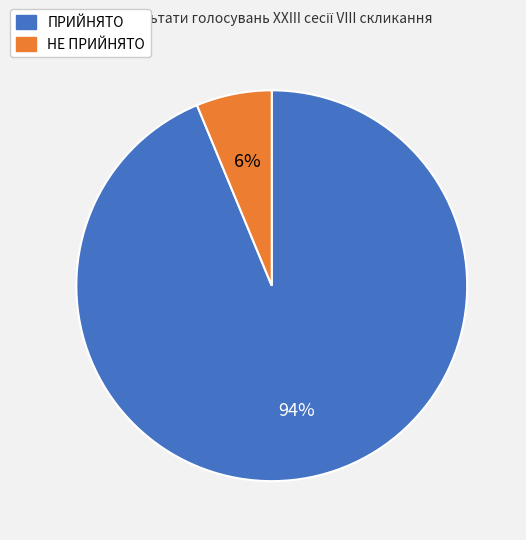

Which category accounts for the majority?

ПРИЙНЯТО